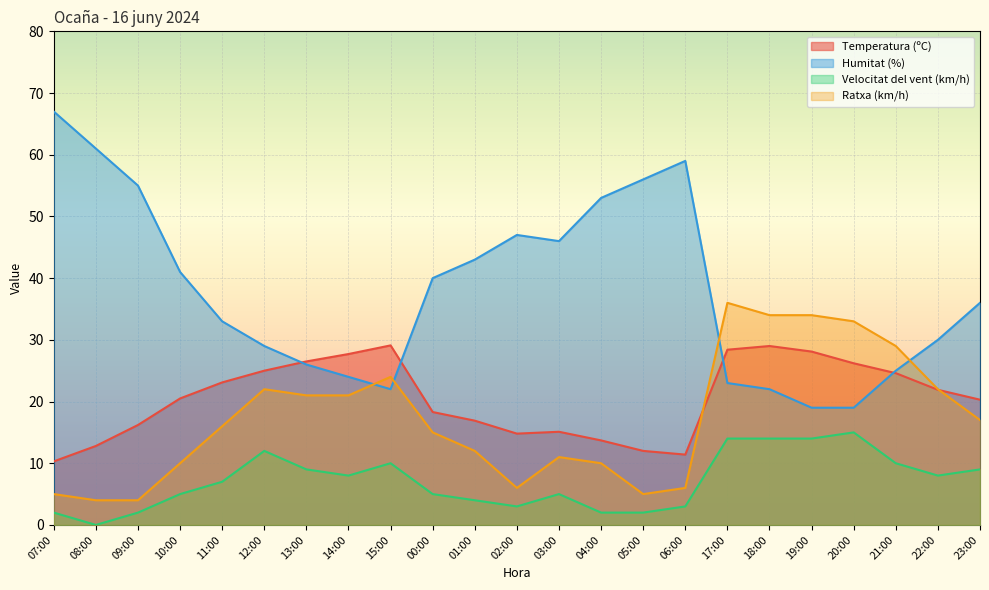

True or false: Velocitat del vent (km/h) and Humitat (%) intersect in this chart.

False